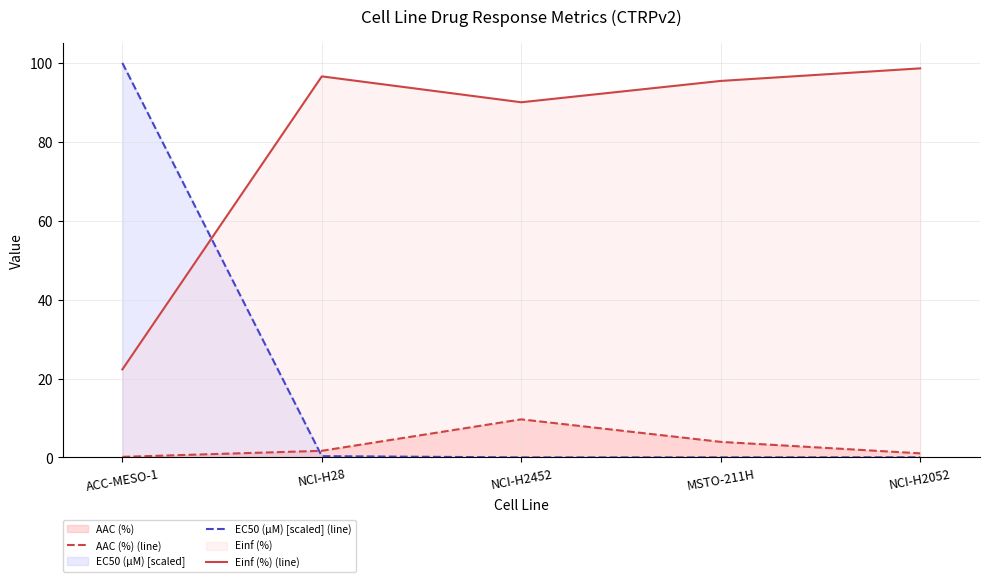

List the series in order of their peak value, highest first.

EC50 (µM) [scaled] (line), Einf (%) (line), AAC (%) (line)